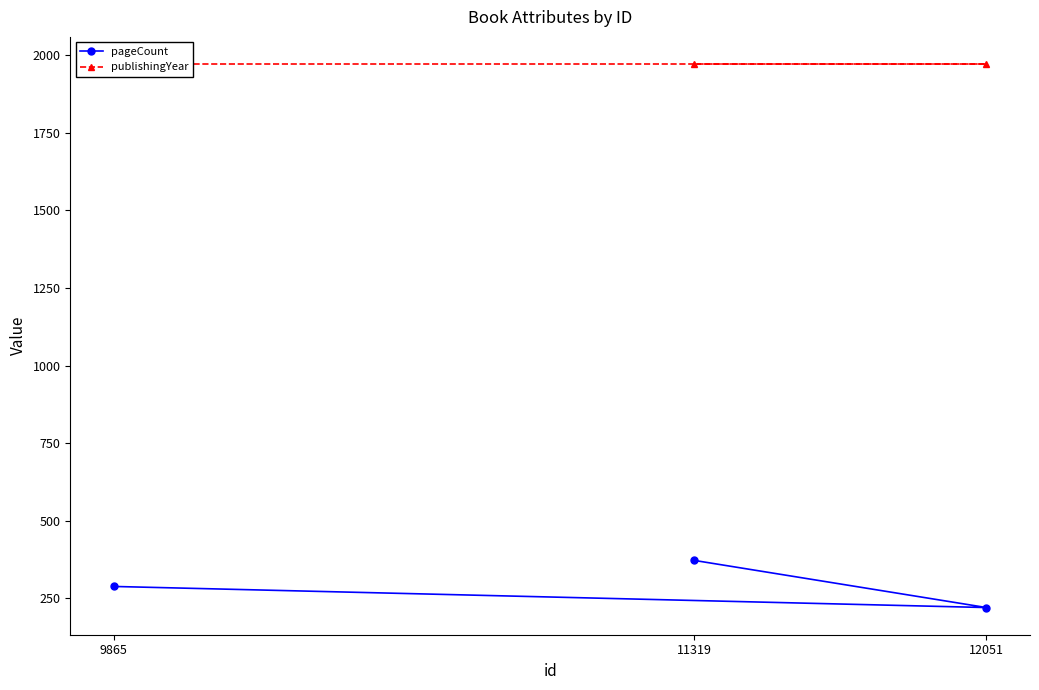

What is the value of the pageCount point at the 3rd from the left?

220